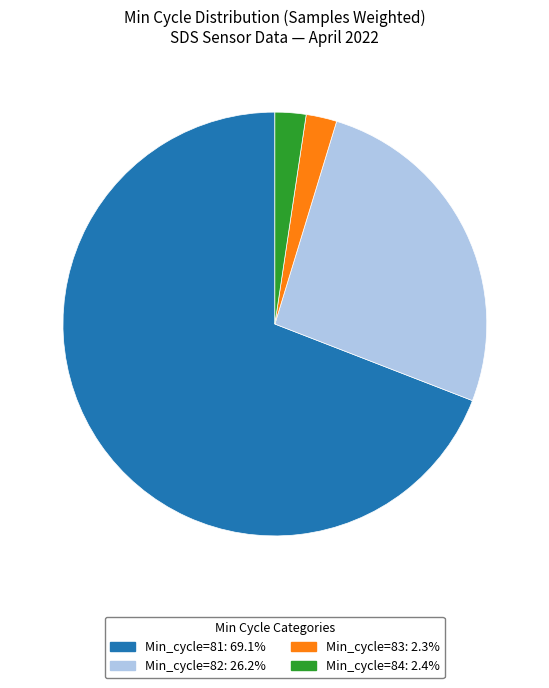

Is there a majority slice in this chart?

Yes